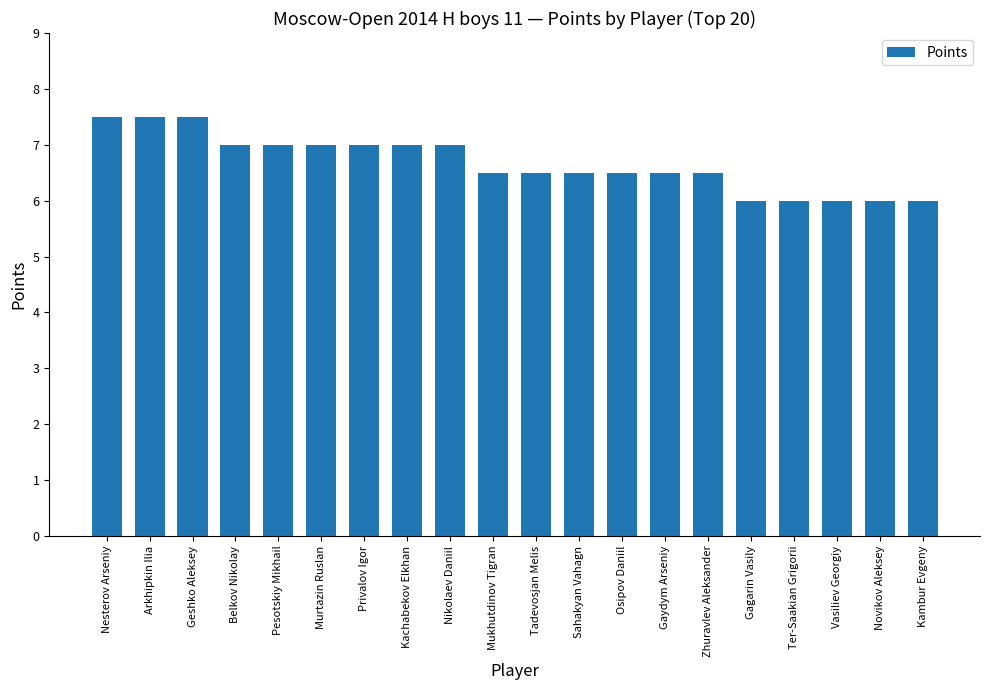

What is the change in value from Geshko Aleksey to Mukhutdinov Tigran?

-1.0